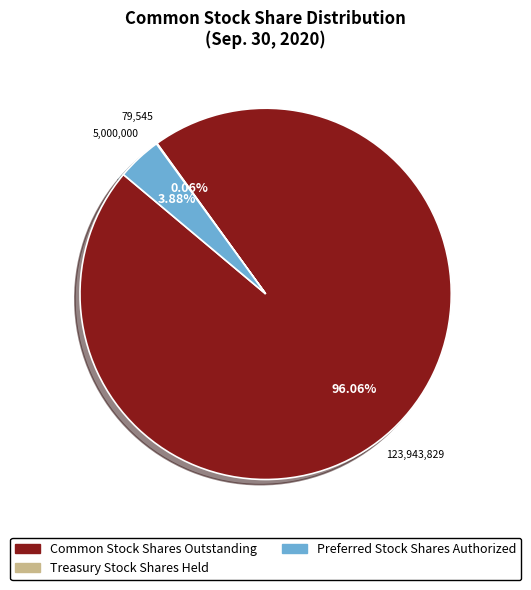

To the nearest percent, what is the average slice percentage?

33%